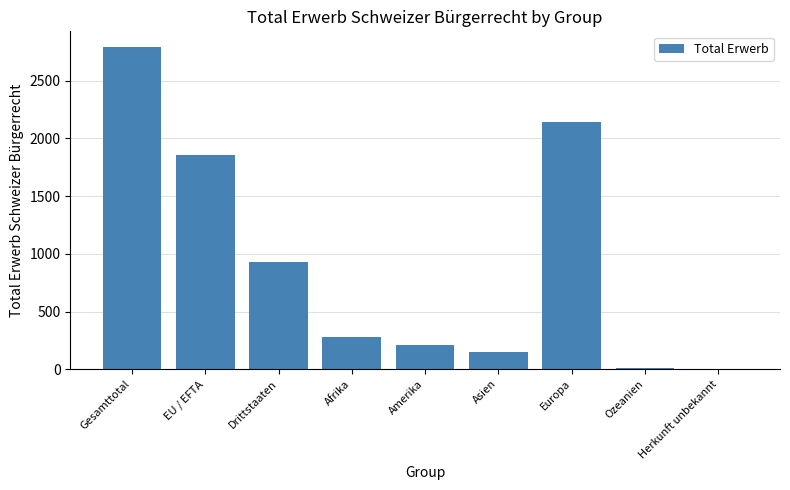

What is the approximate value at Asien?

149